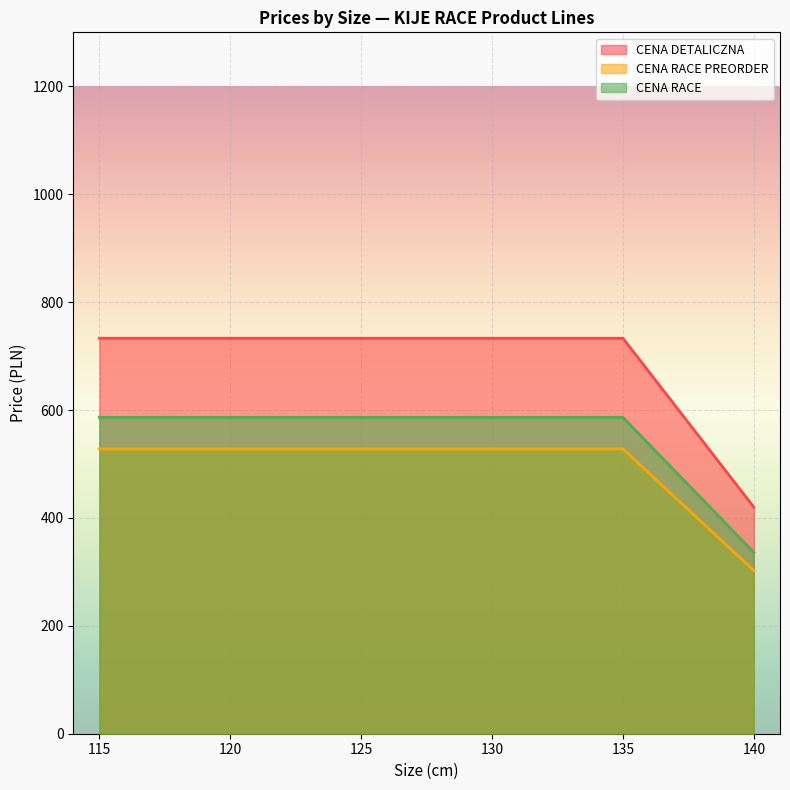

Is the value of CENA DETALICZNA at 120 greater than the value of CENA RACE at 120?

Yes